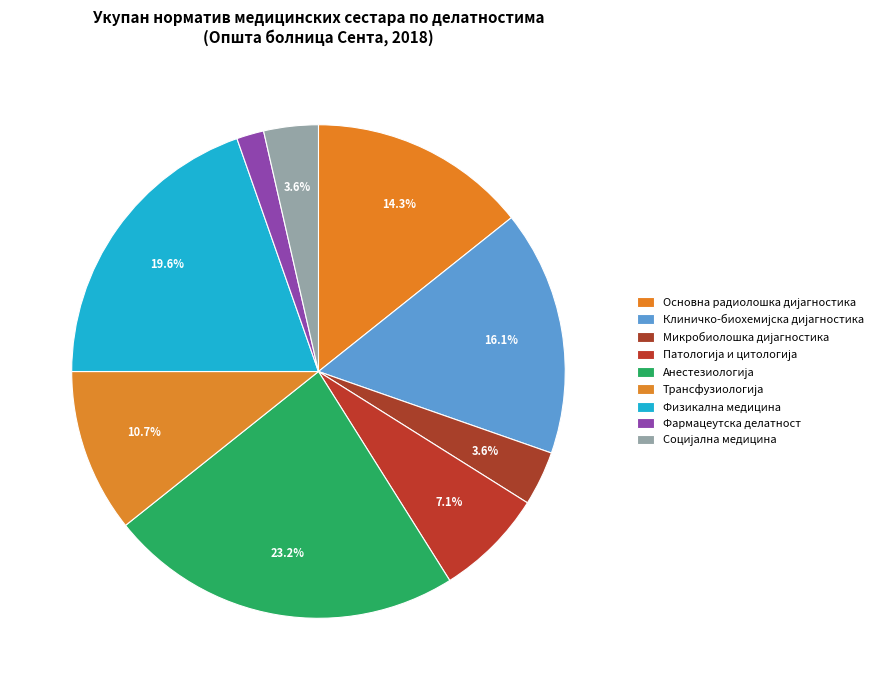

How many segments does this pie chart have?

9